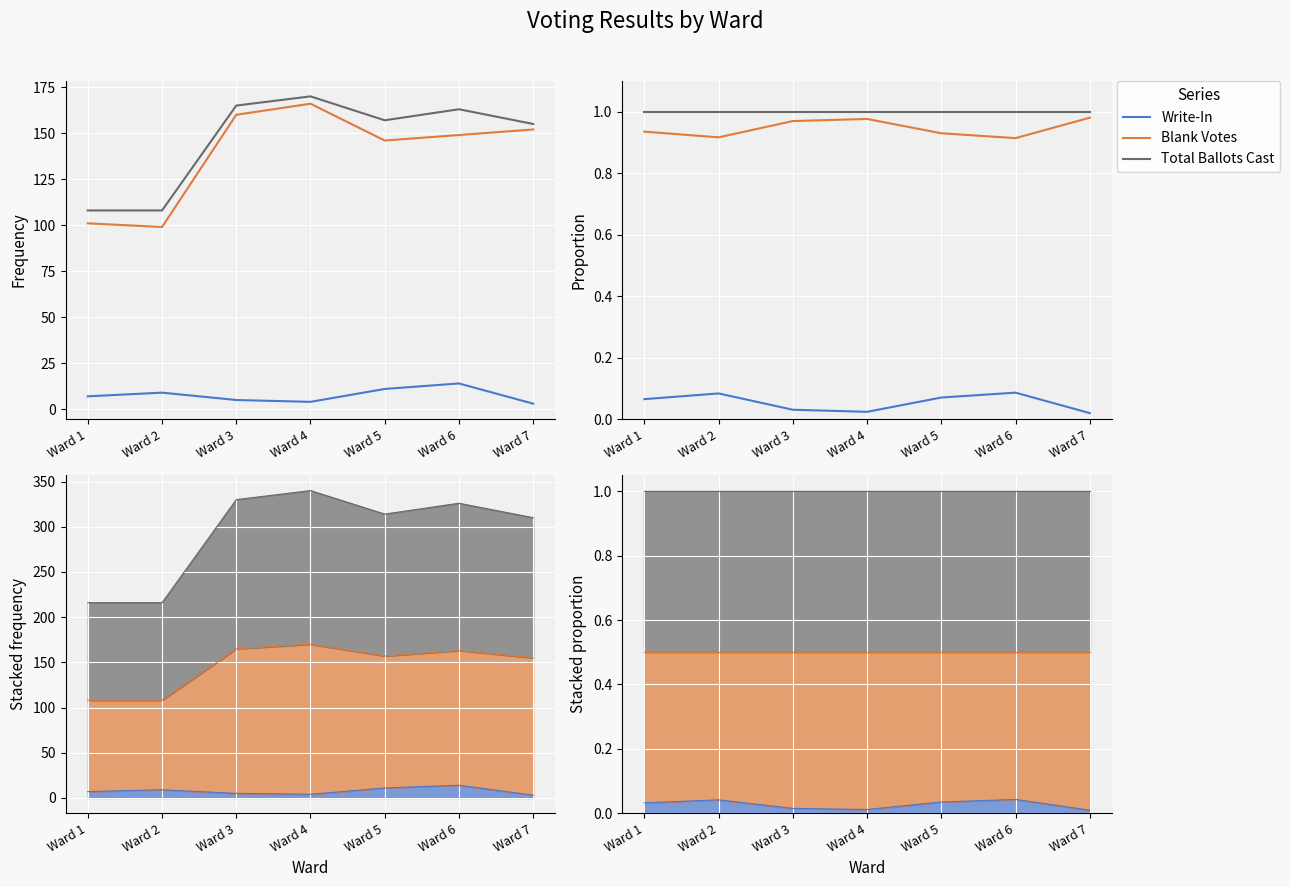

What value does the Total Ballots Cast series have at Ward 3?

1.0